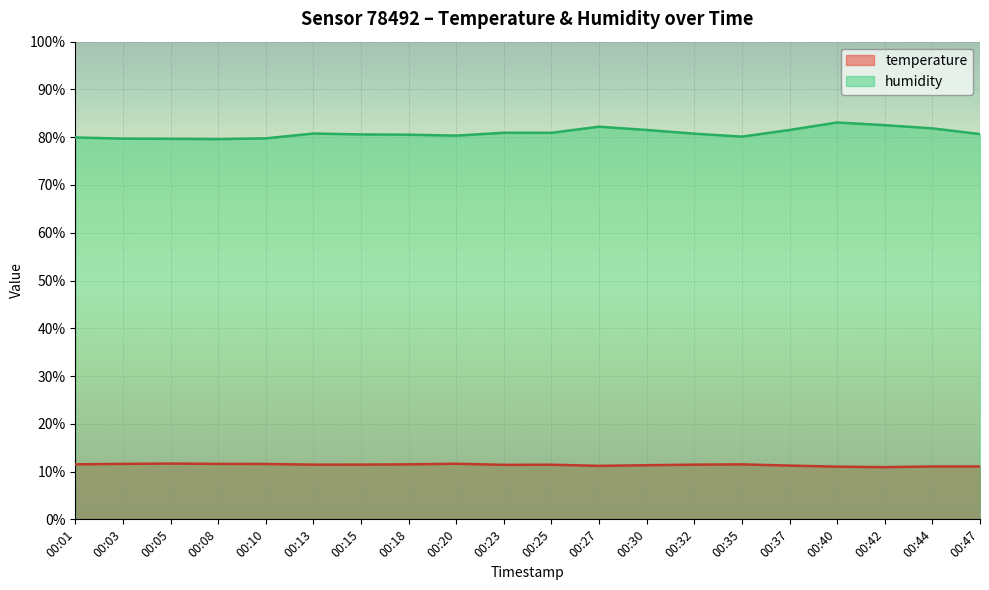

Which category has the highest value in the temperature series?

00:05